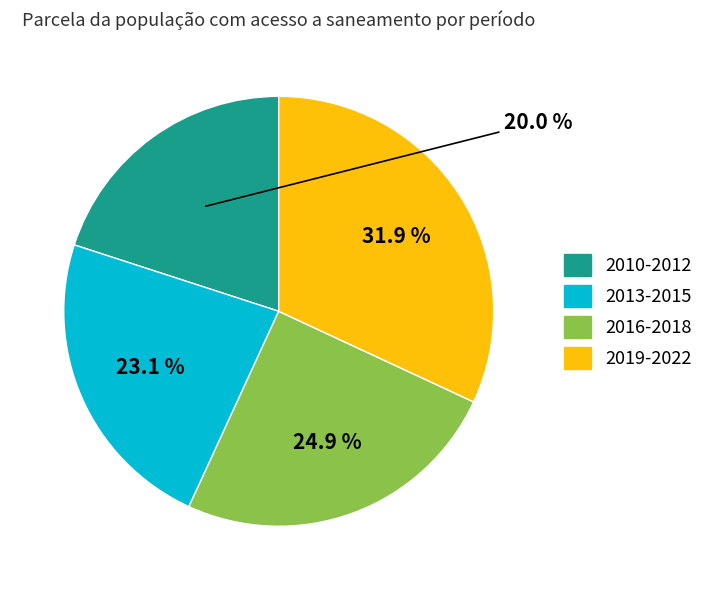

Is there any slice that represents more than half of the pie?

No